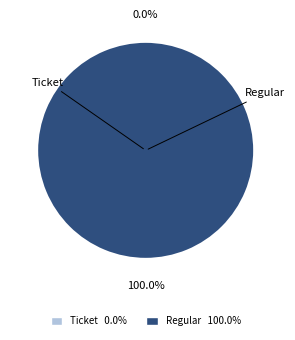

Does Ticket represent more than half of the total?

No